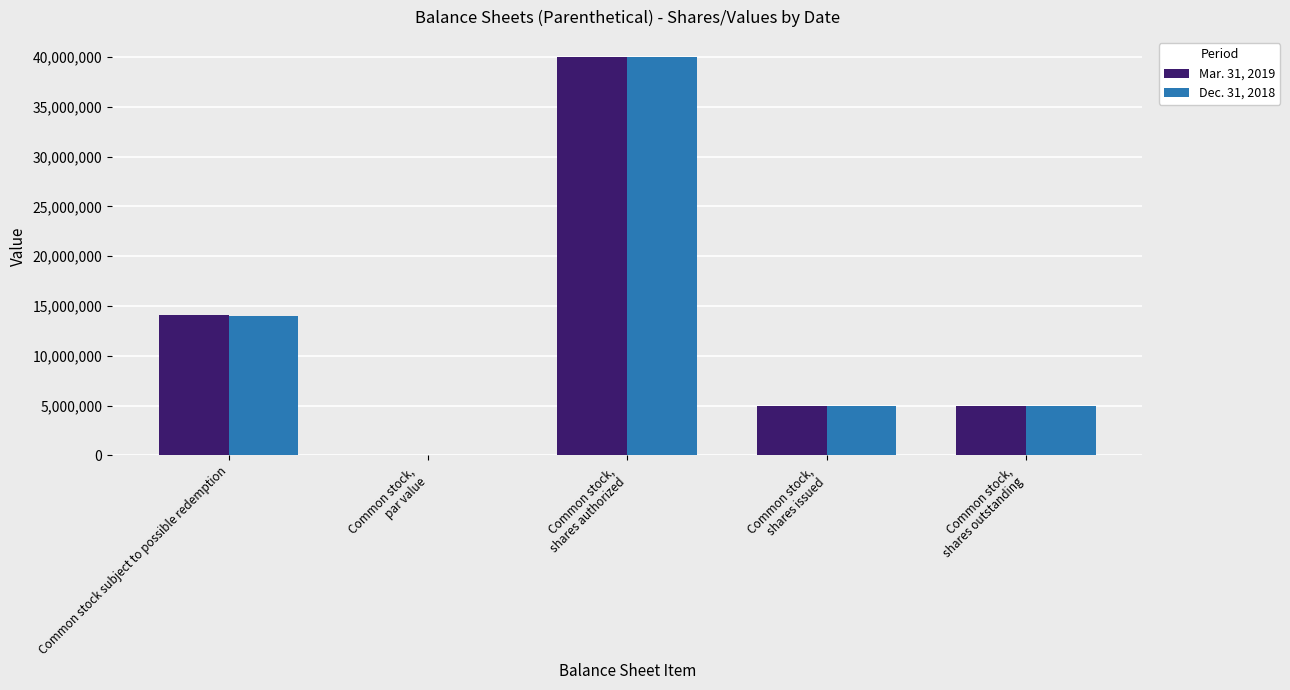

How many groups of bars are there?

5